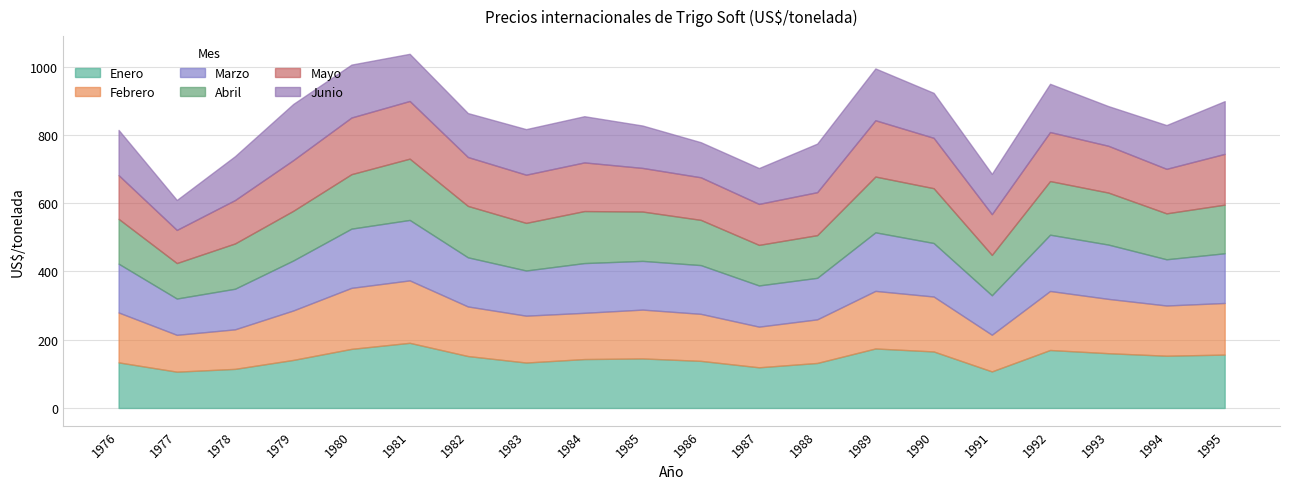

Rank the series at 1980 from lowest to highest value.

Junio, Abril, Mayo, Enero, Marzo, Febrero